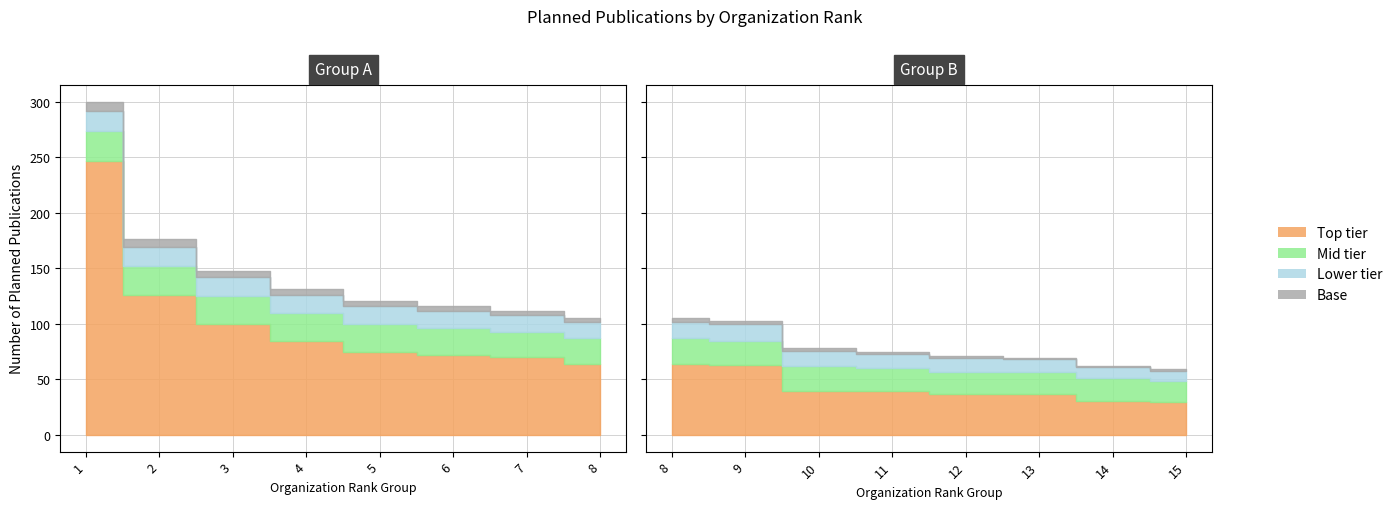

Reading right to left, transcribe all the data shown in this chart.

Top tier: 15=30	14=31	13=37	12=37	11=40	10=40	9=63	8=64	7=70	6=72	5=75	4=85	3=100	2=126	1=247
Mid tier: 15=19	14=20	13=20	12=20	11=20	10=22	9=22	8=23	7=23	6=24	5=25	4=25	3=25	2=26	1=27
Lower tier: 15=9	14=10	13=11	12=12	11=13	10=14	9=15	8=15	7=15	6=16	5=16	4=16	3=17	2=17	1=18
Base: 15=1	14=1	13=1	12=2	11=2	10=2	9=3	8=3	7=4	6=4	5=5	4=5	3=6	2=7	1=8